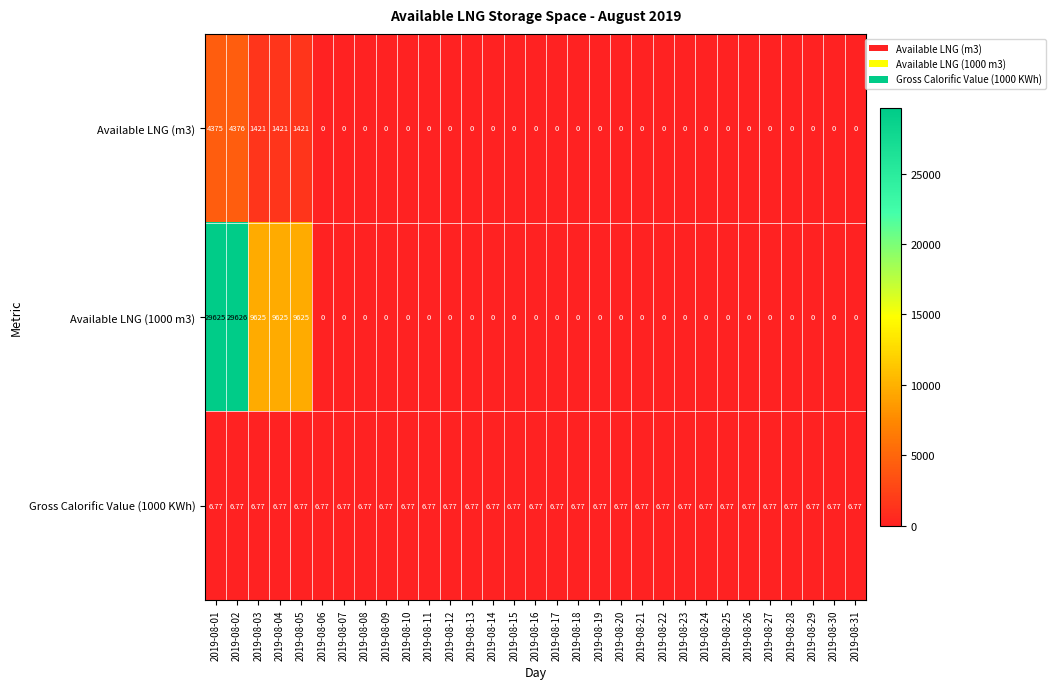

Count the number of categories in the chart.

31